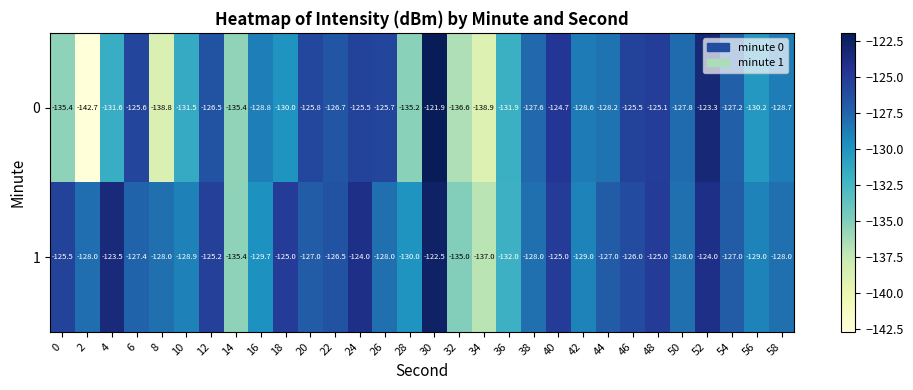

Is the value of 0 at 4 greater than the value of 1 at 40?

No